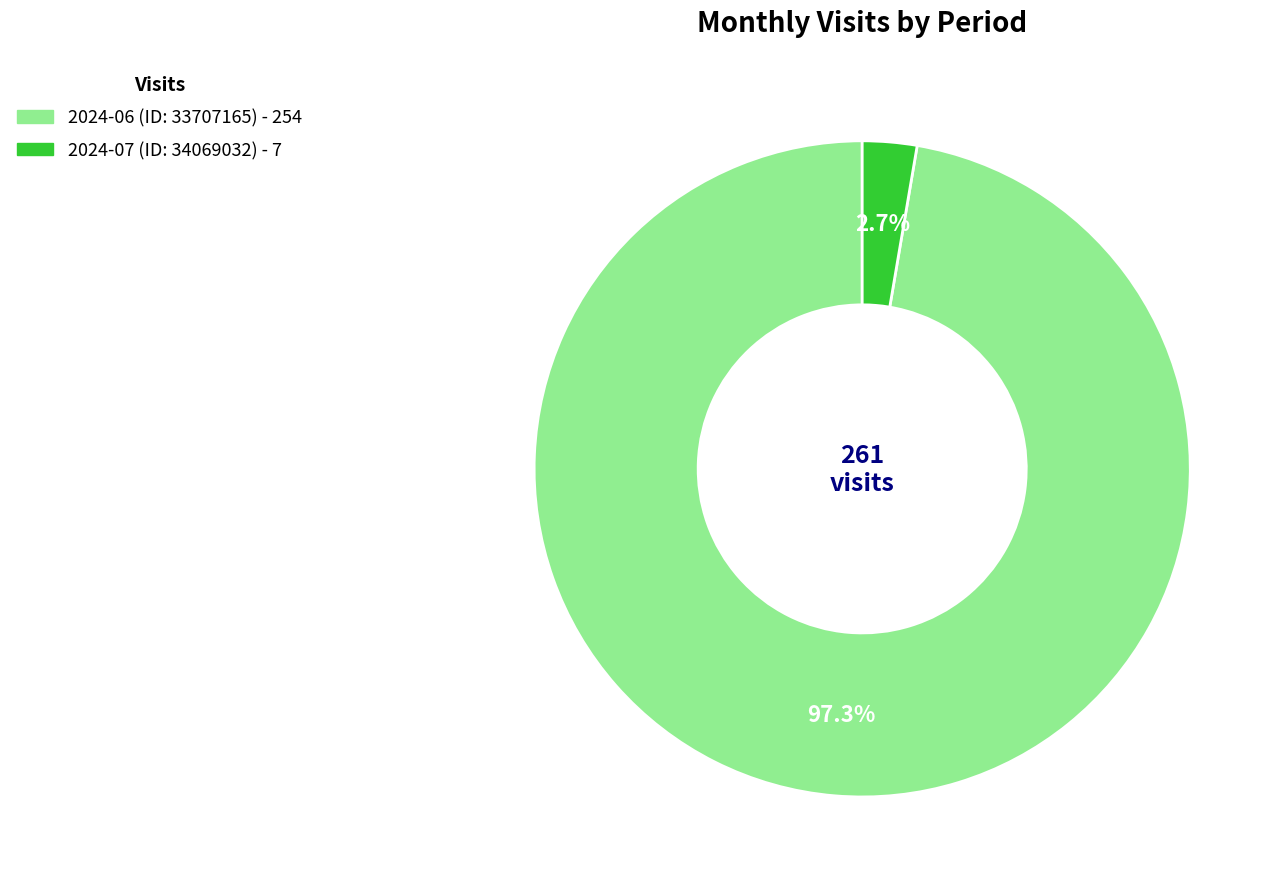

What portion of the pie excludes 2024-07 (ID: 34069032)?

97.3%